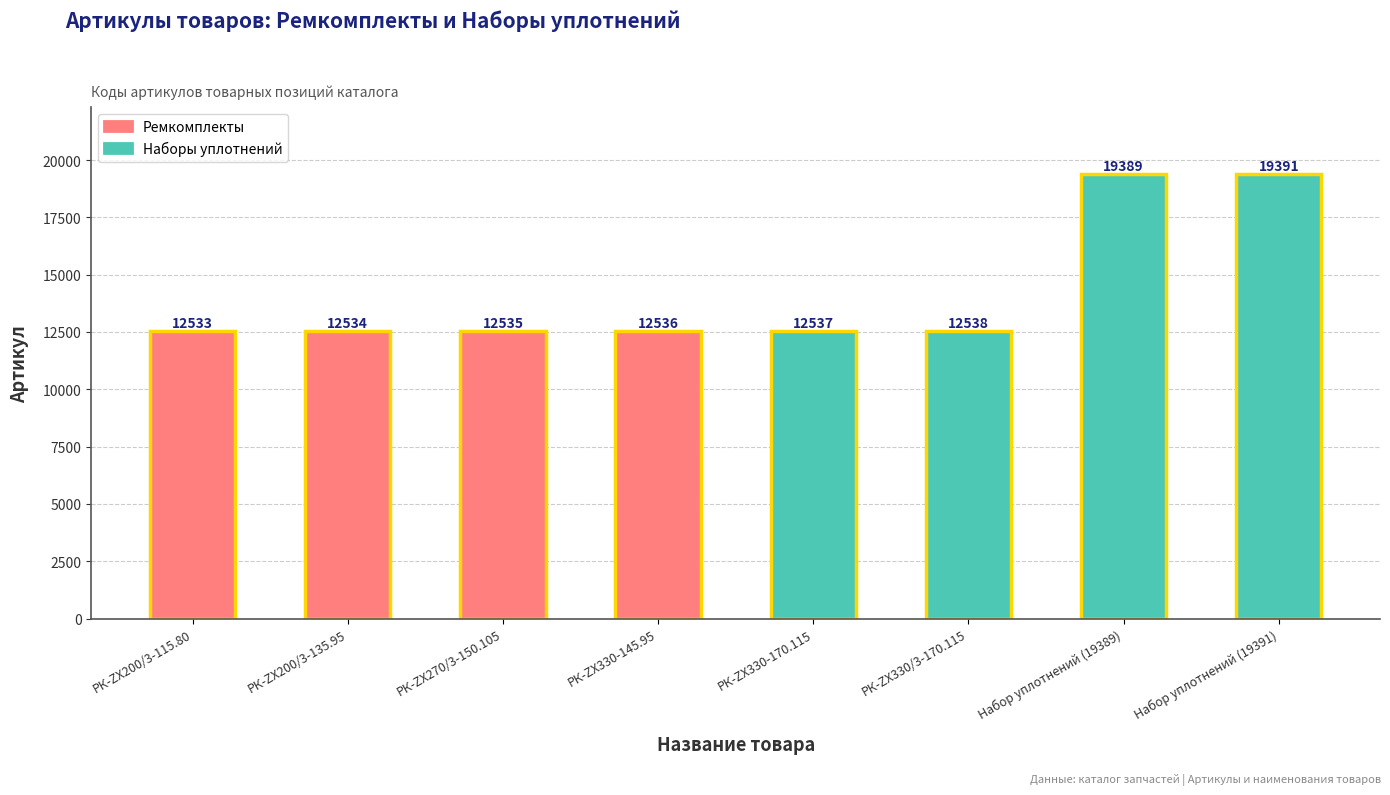

What is the value of the 4th bar from the left?

12536